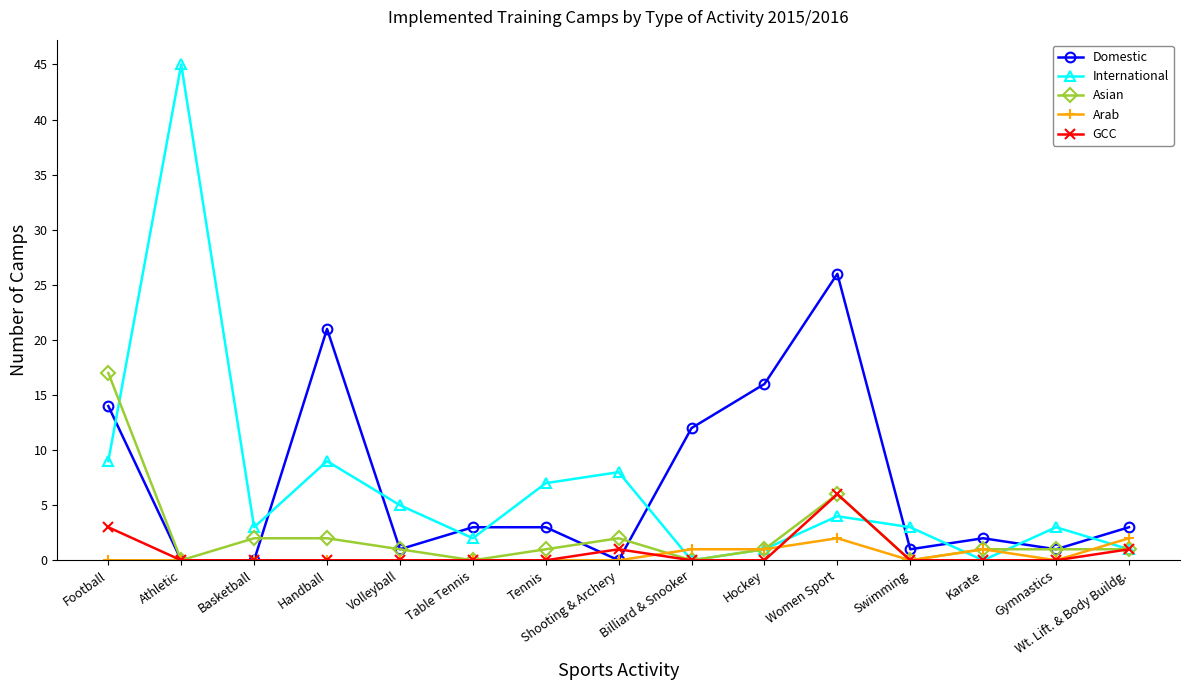

Which series changed the most between Football and Basketball?

Asian